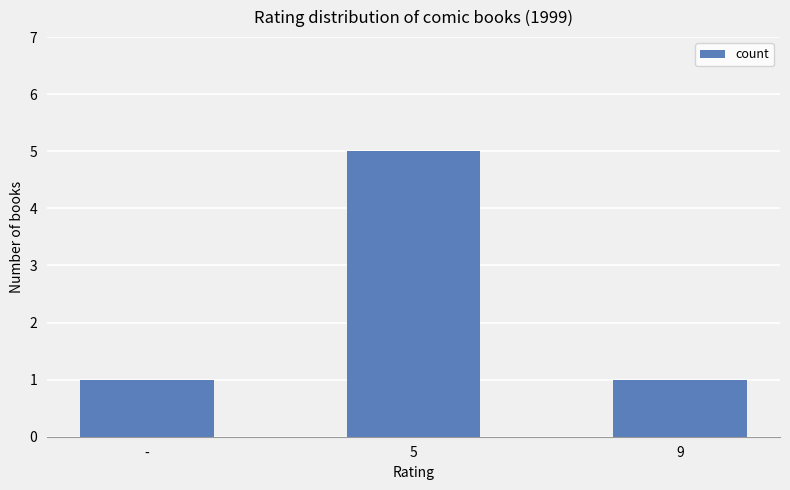

Does the chart contain stacked bars?

No